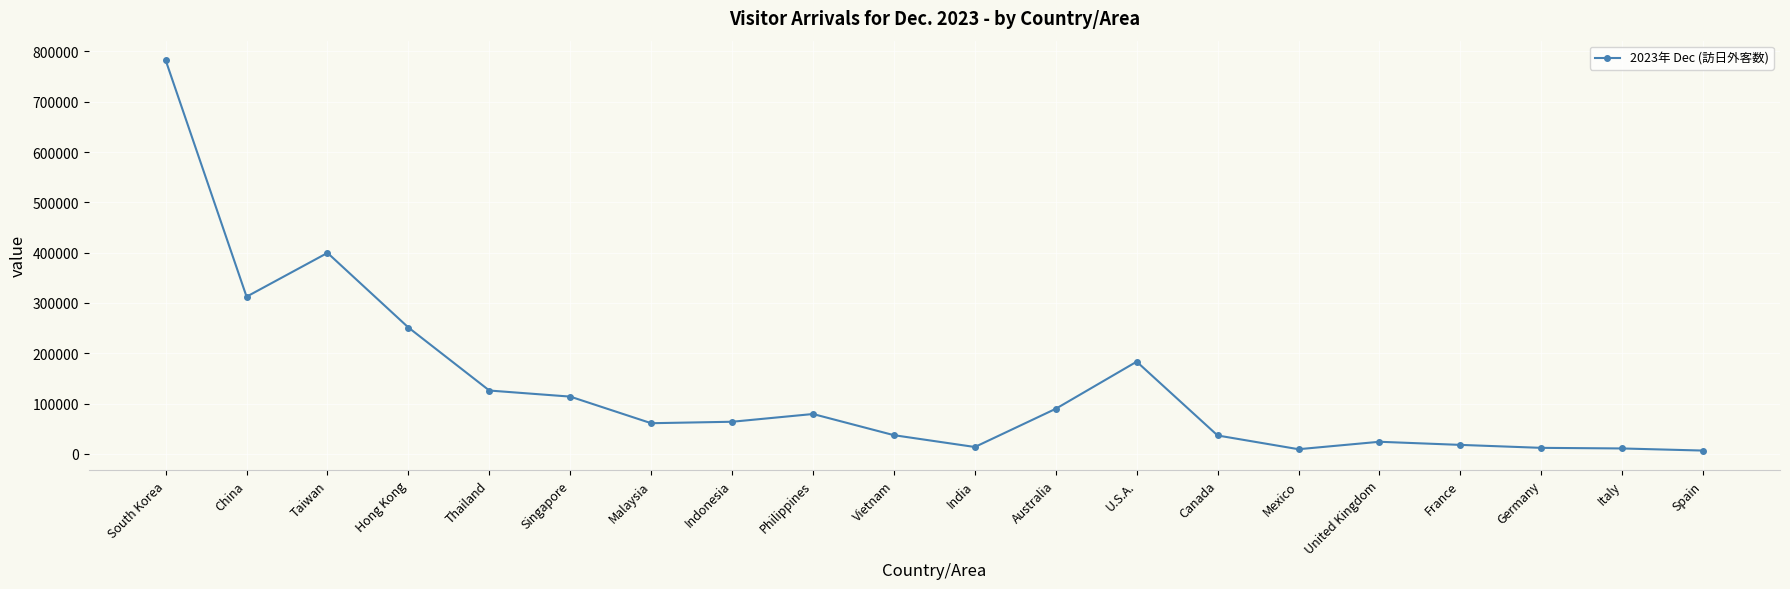

The chart shows a value of 251100 at Hong Kong. True or false?

True